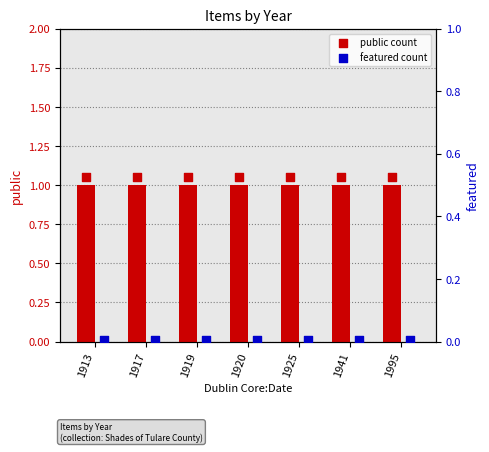

At how many categories does at least one series exceed 0?

7